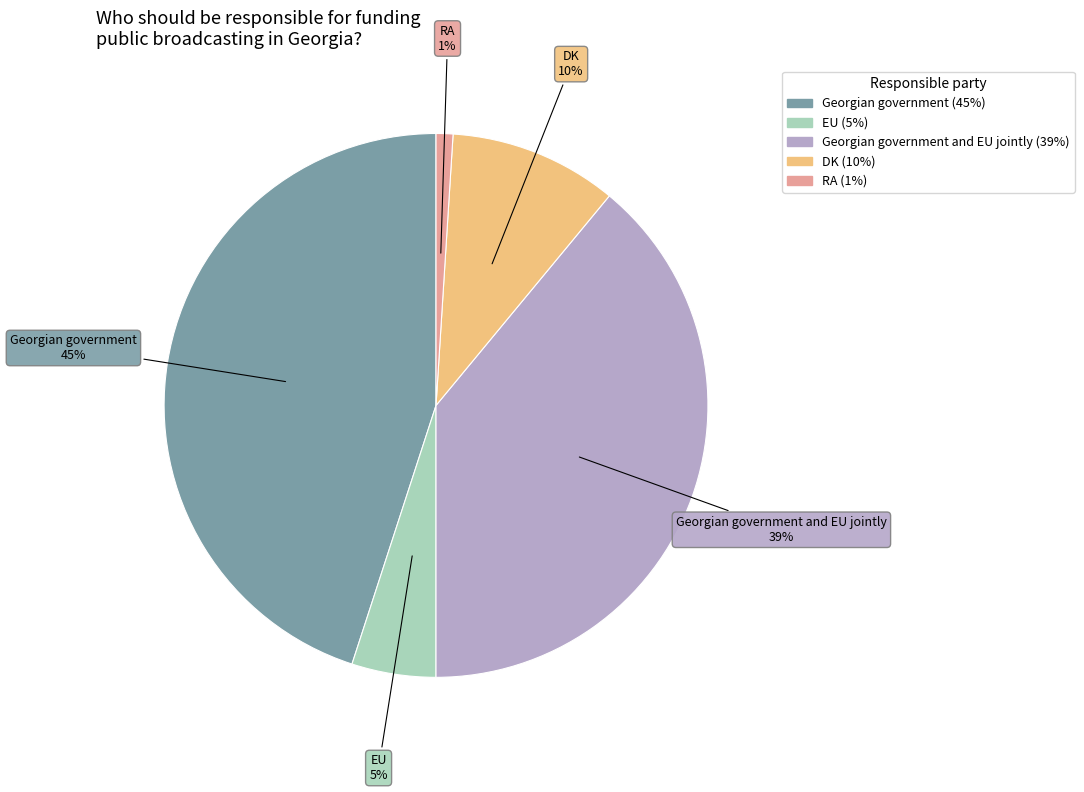

To the nearest percent, what is the difference between the largest and smallest slice percentages?

44%